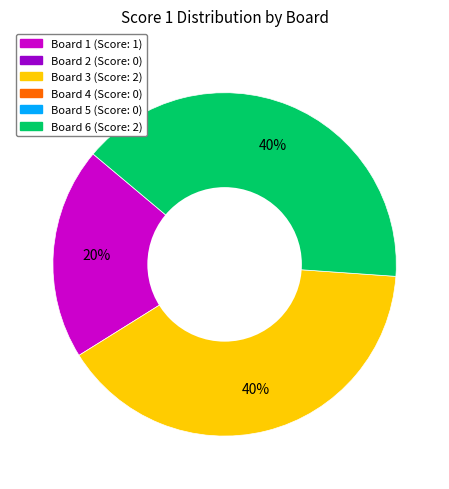

Does any single category account for the majority?

No